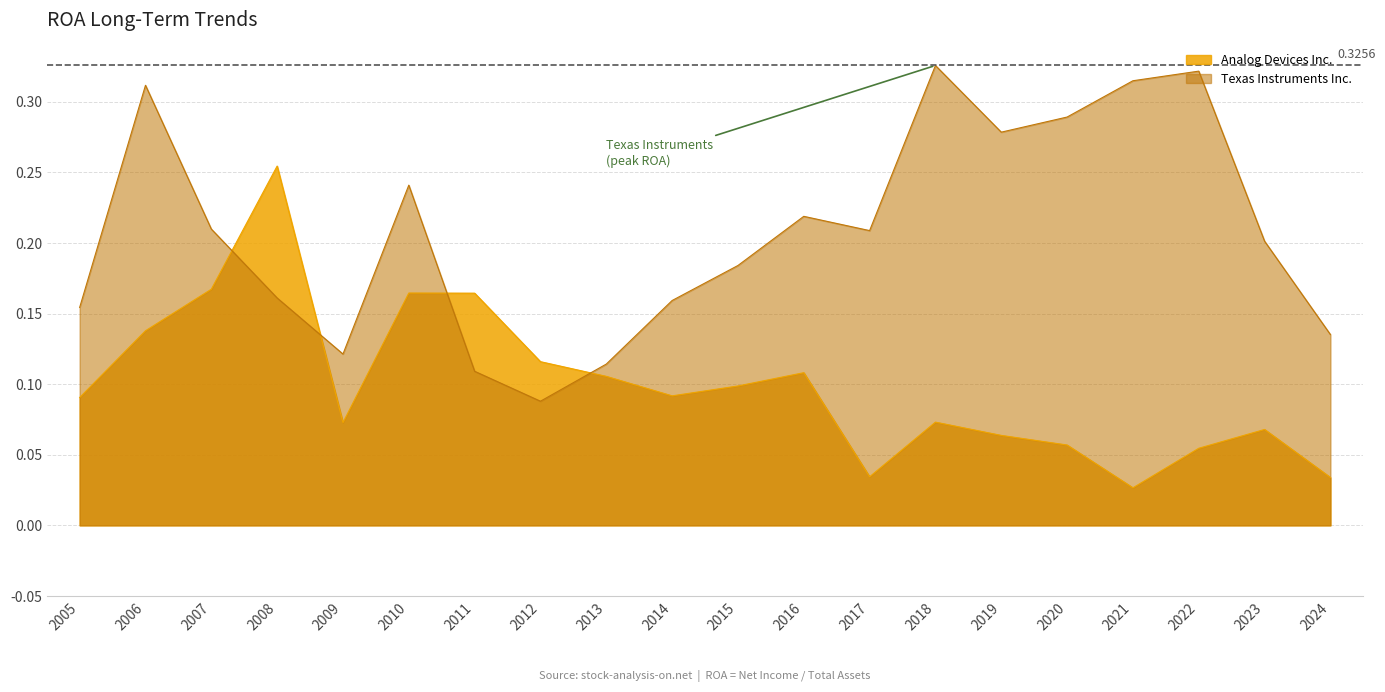

True or false: Texas Instruments Inc. and Analog Devices Inc. intersect in this chart.

True